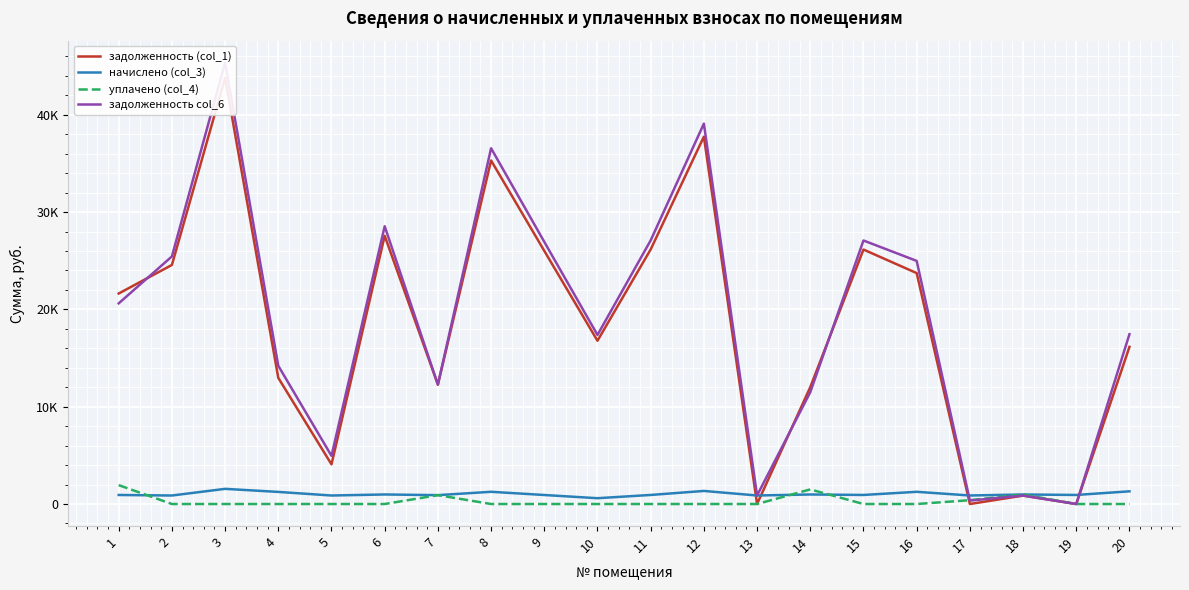

Where does the начислено (col_3) series first go above 930?

3